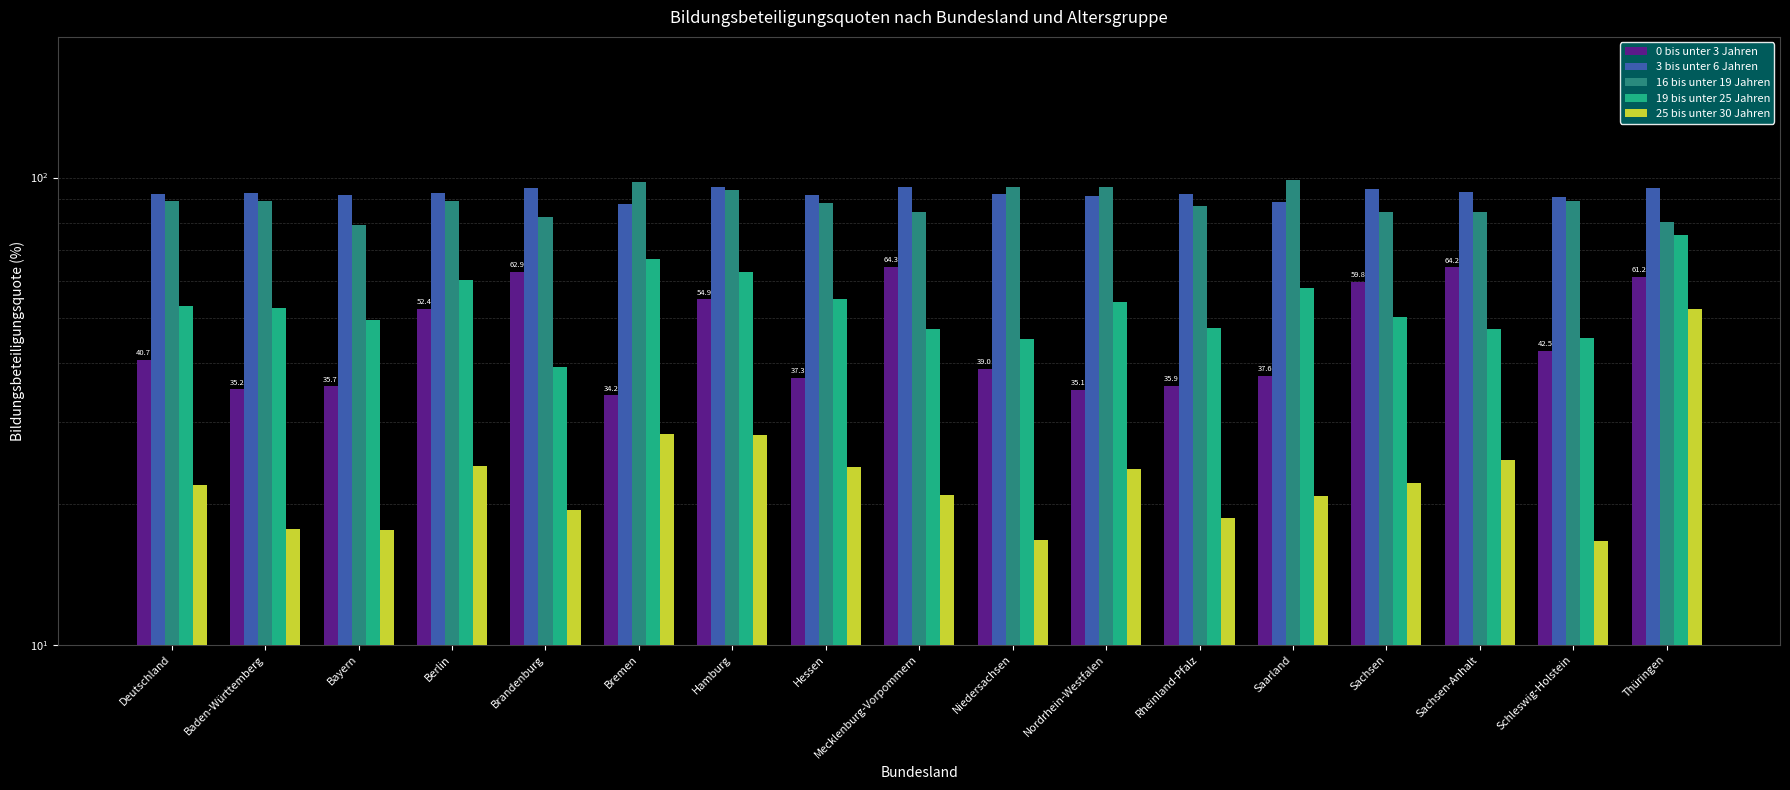

What is the sum of the 3 bis unter 6 Jahren values at Mecklenburg-Vorpommern and Bremen?

182.8